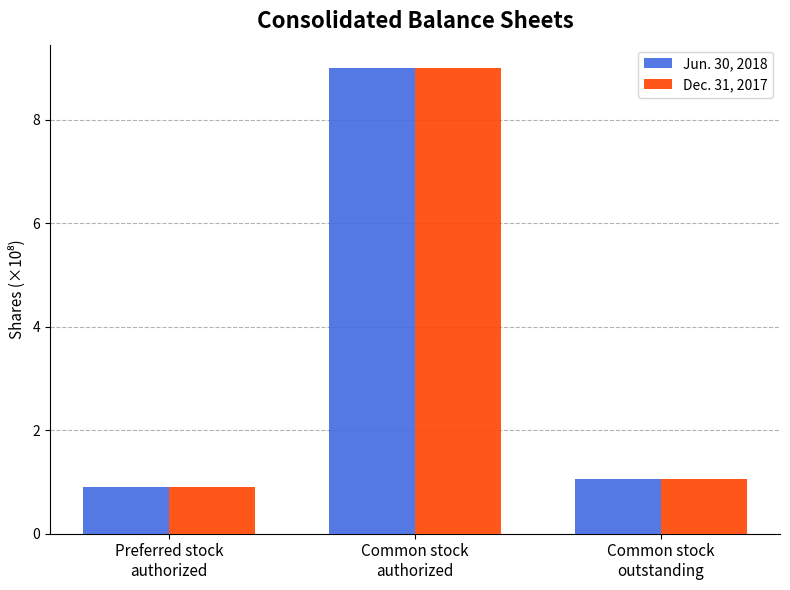

At which category does the chart reach its minimum across all series?

Preferred stock
authorized